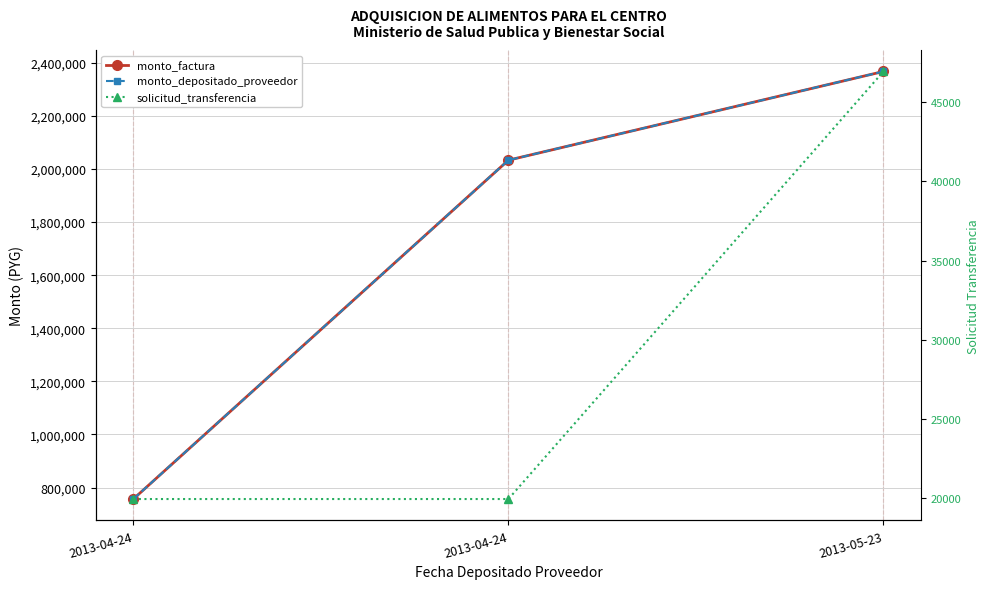

What is the label of the 3rd point from the right?

2013-04-24